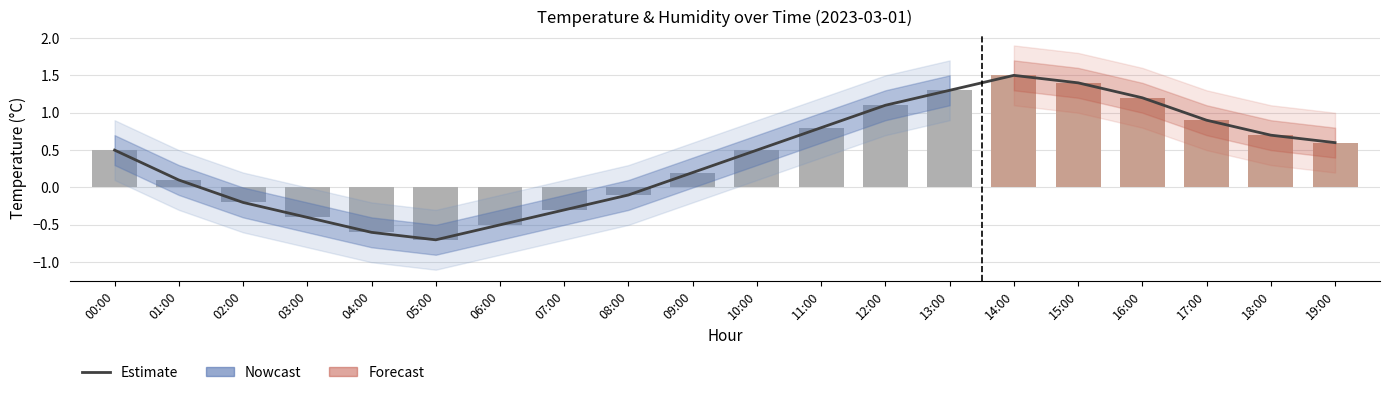

What is the smallest value displayed?

-0.7